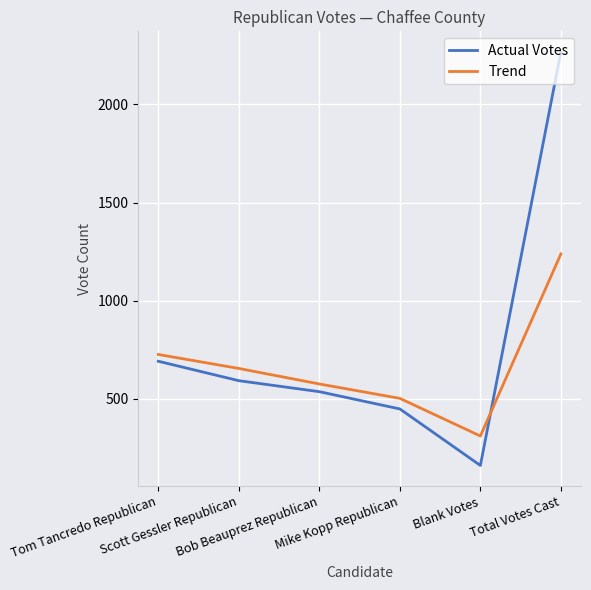

Reading left to right, list all the values displayed in this chart.

Actual Votes: Tom Tancredo Republican=691.0	Scott Gessler Republican=592.0	Bob Beauprez Republican=536.0	Mike Kopp Republican=448.0	Blank Votes=160.0	Total Votes Cast=2267.0
Trend: Tom Tancredo Republican=725.6	Scott Gessler Republican=654.3	Bob Beauprez Republican=575.3	Mike Kopp Republican=501.8	Blank Votes=310.1	Total Votes Cast=1237.8